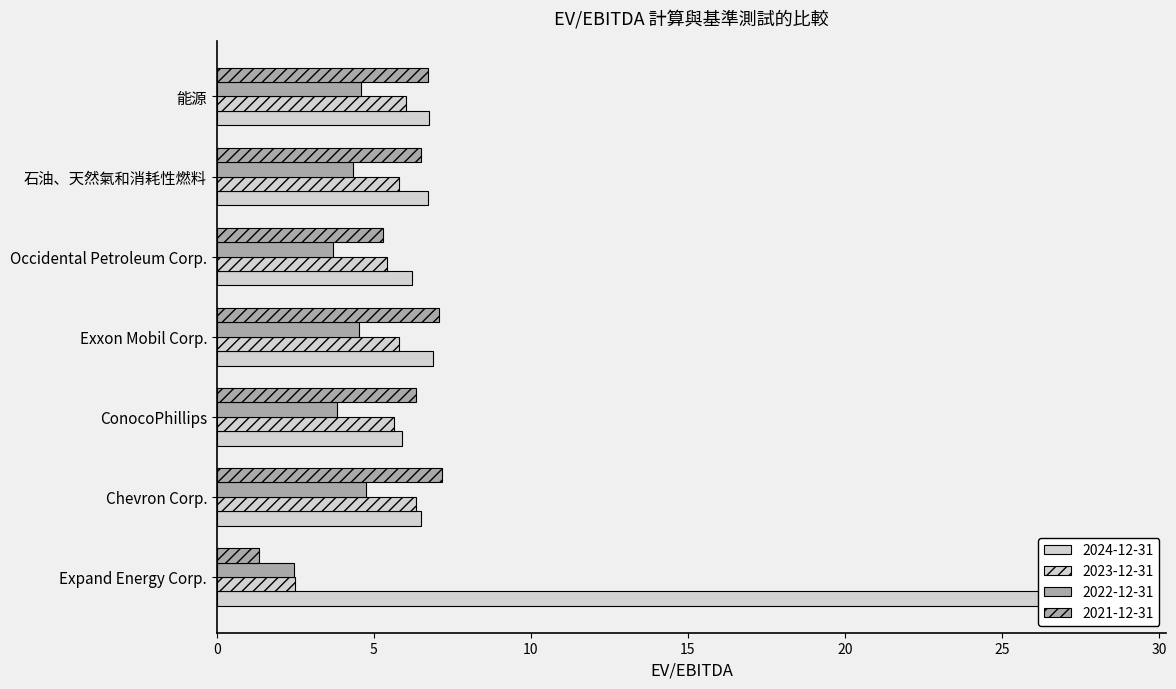

Is it true that 2023-12-31 equals 9.5 at Occidental Petroleum Corp.?

False